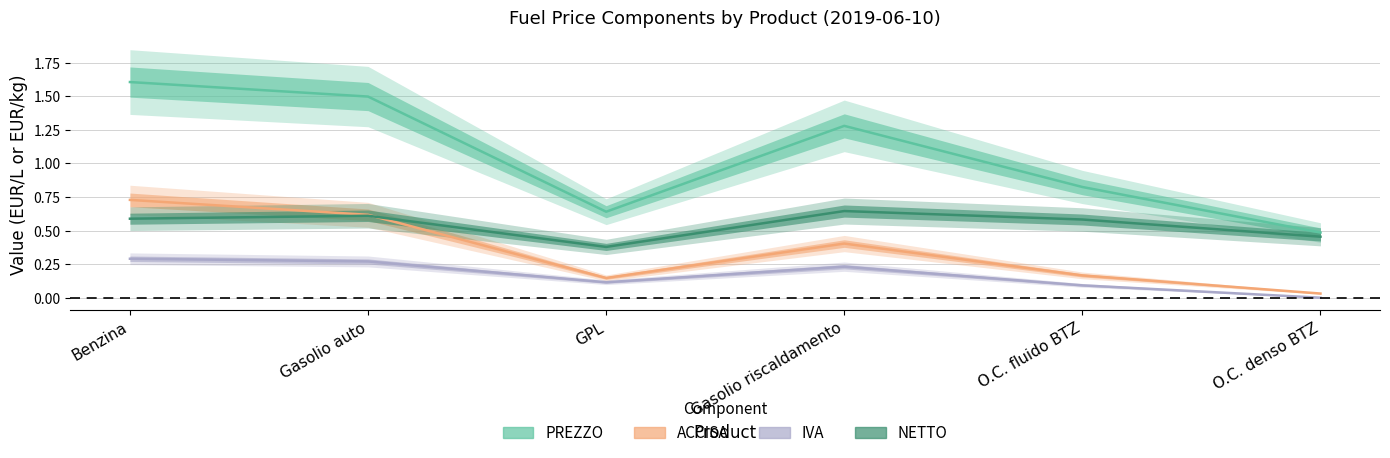

What is the label of the 3rd point from the right?

Gasolio riscaldamento